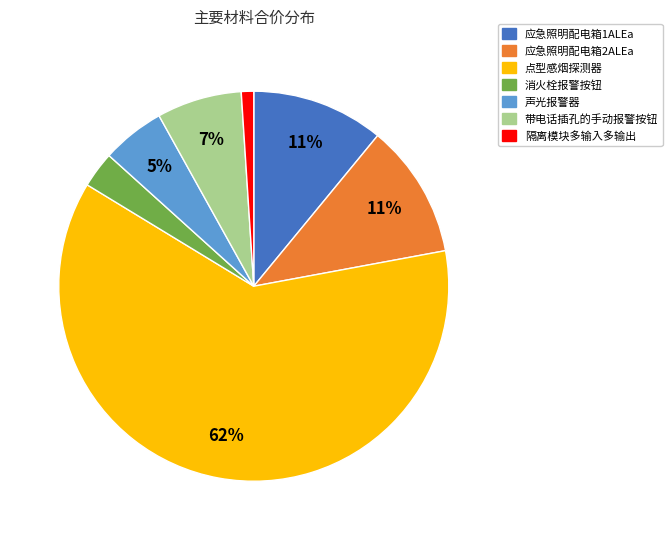

Does 应急照明配电箱2ALEa represent more than half of the total?

No